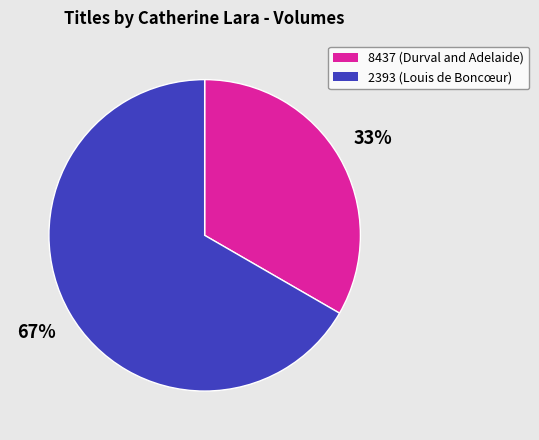

How many slices are in this pie chart?

2